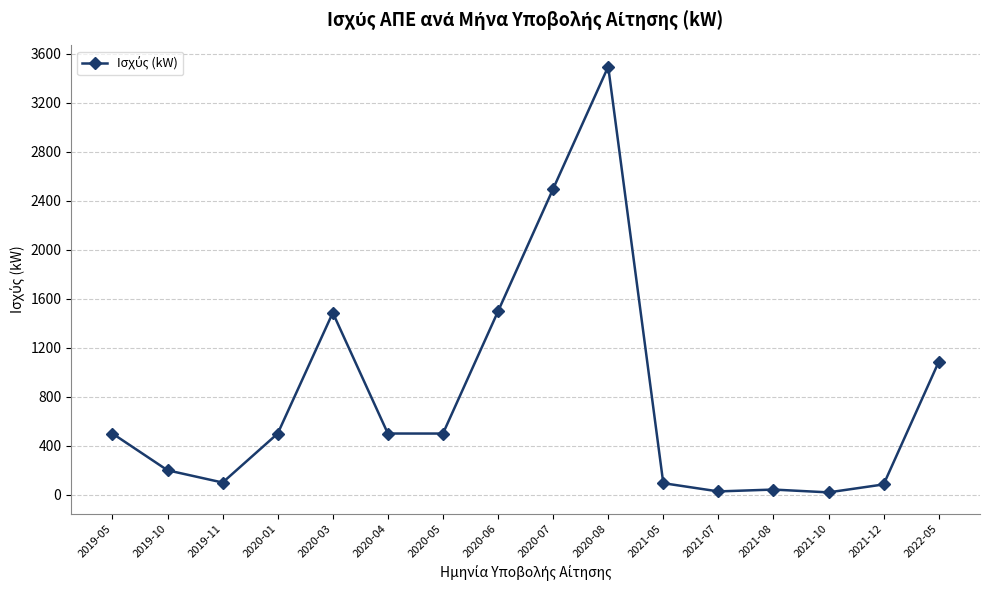

At which category does the chart reach its peak across all series?

2020-08